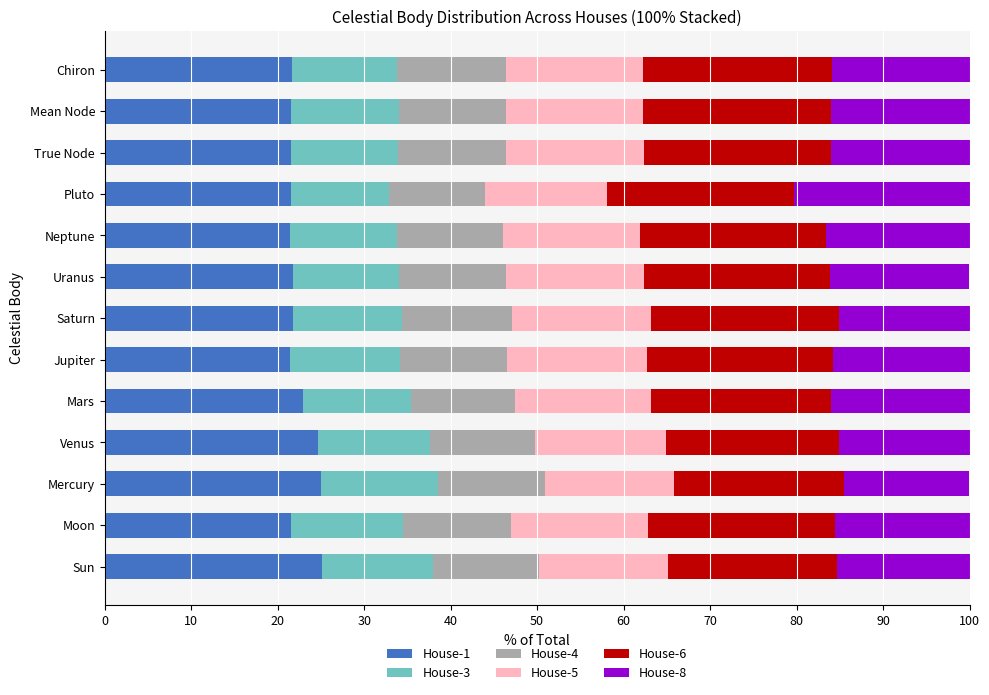

What is the sum of the House-1 values at Jupiter and True Node?

42.9